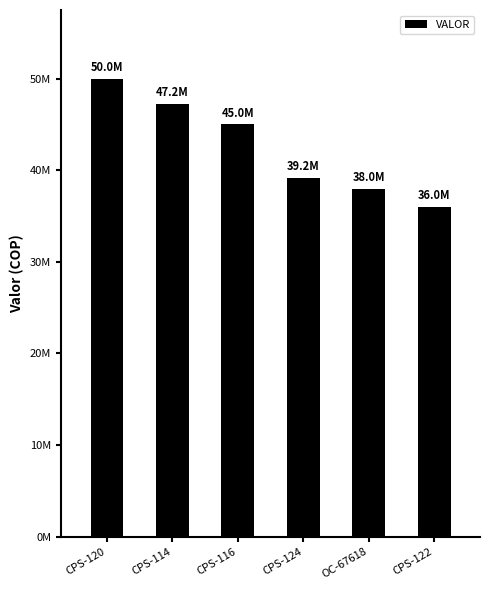

List the labels in order of value, smallest first.

CPS-122, OC-67618, CPS-124, CPS-116, CPS-114, CPS-120